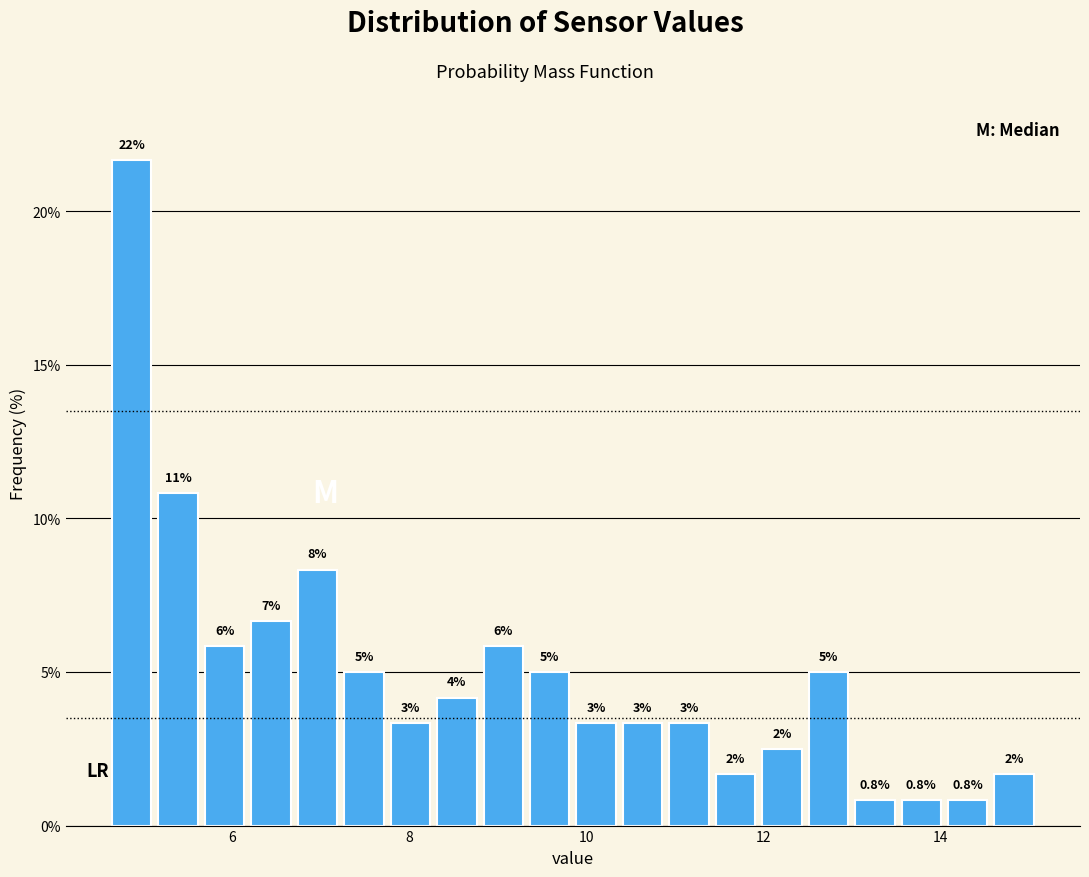

Around what value on the x-axis is the tallest bar? Give the approximate position of its centre, as read against the axis.

4.8